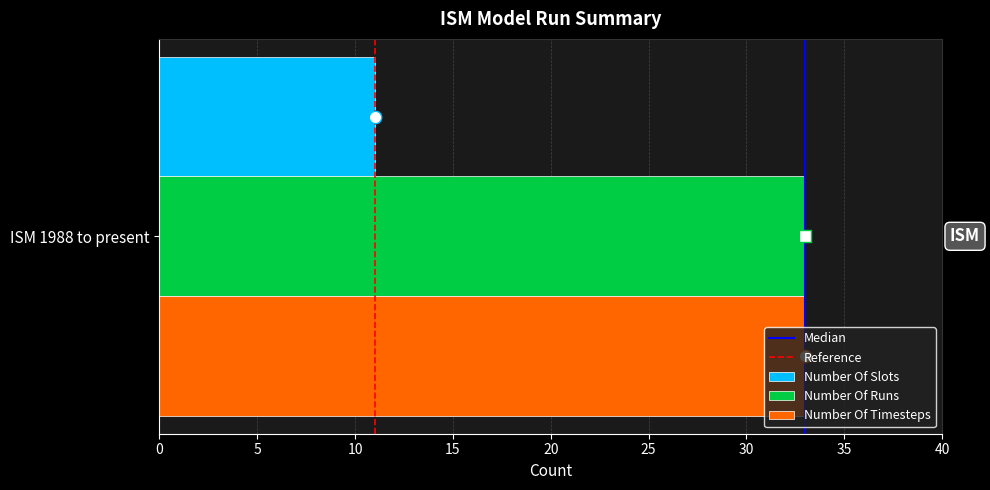

Which series has the largest total across all categories?

Median